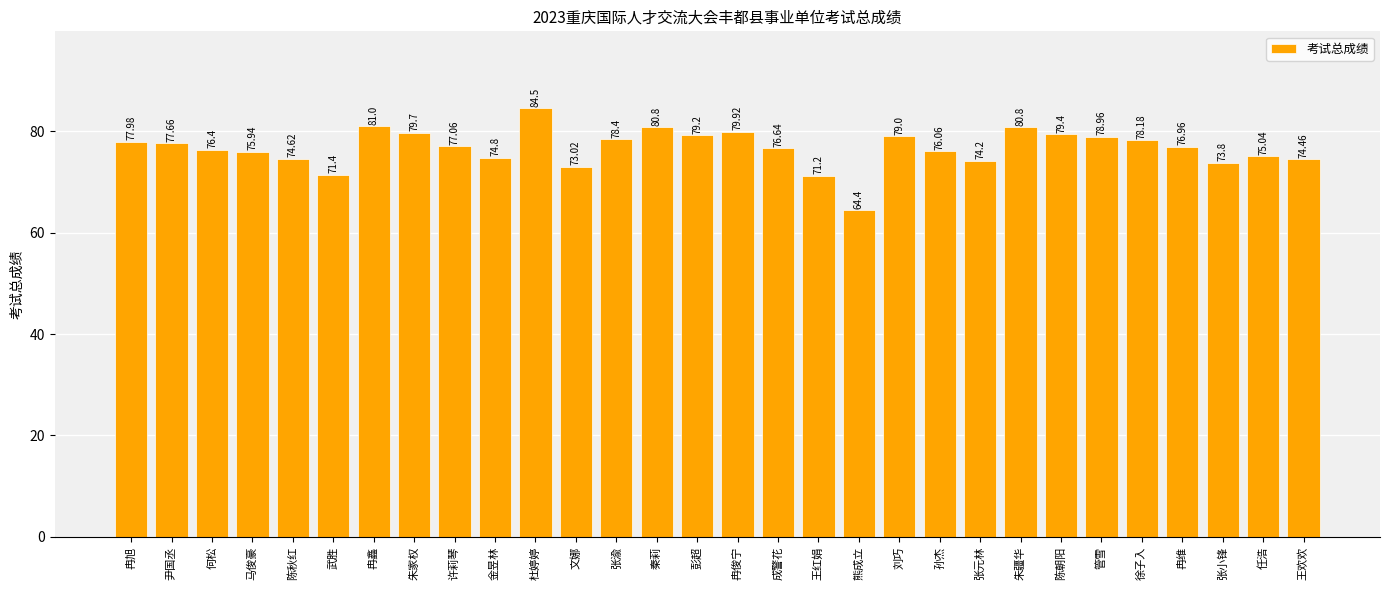

Count the number of categories in the chart.

30